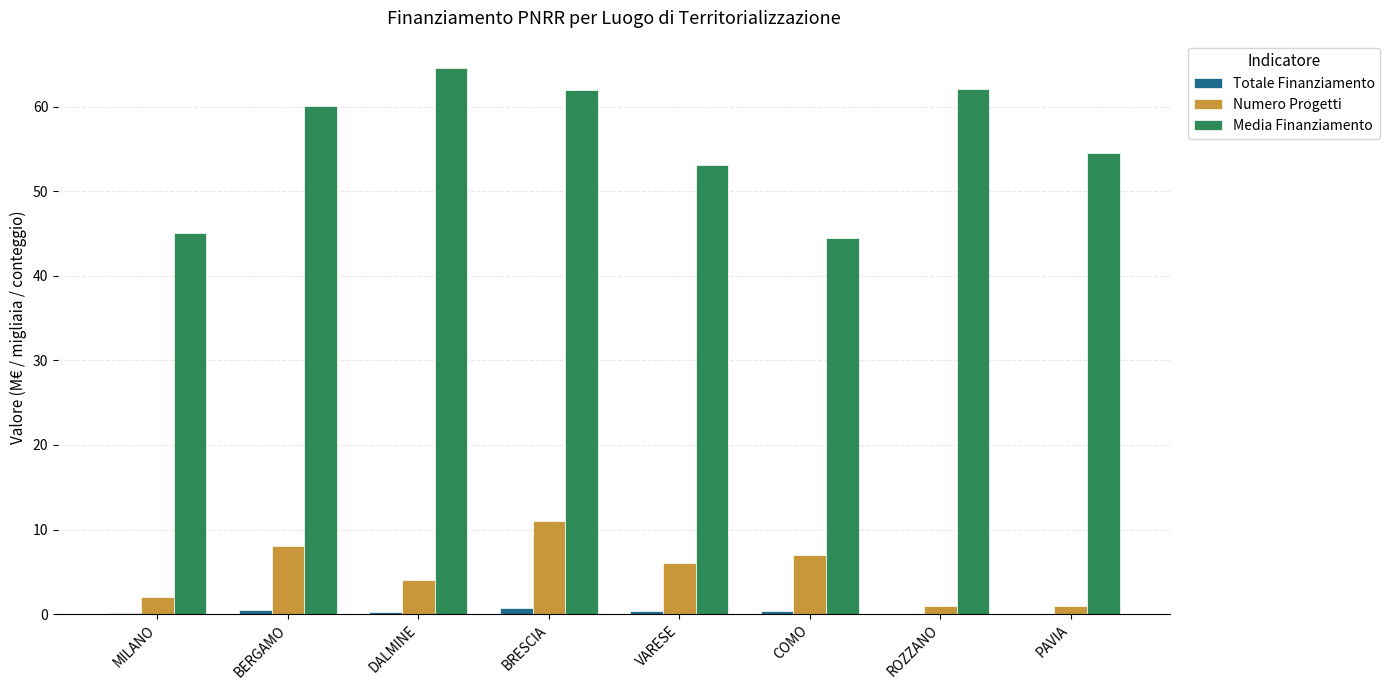

What is the sum of all Numero Progetti values?

40.0